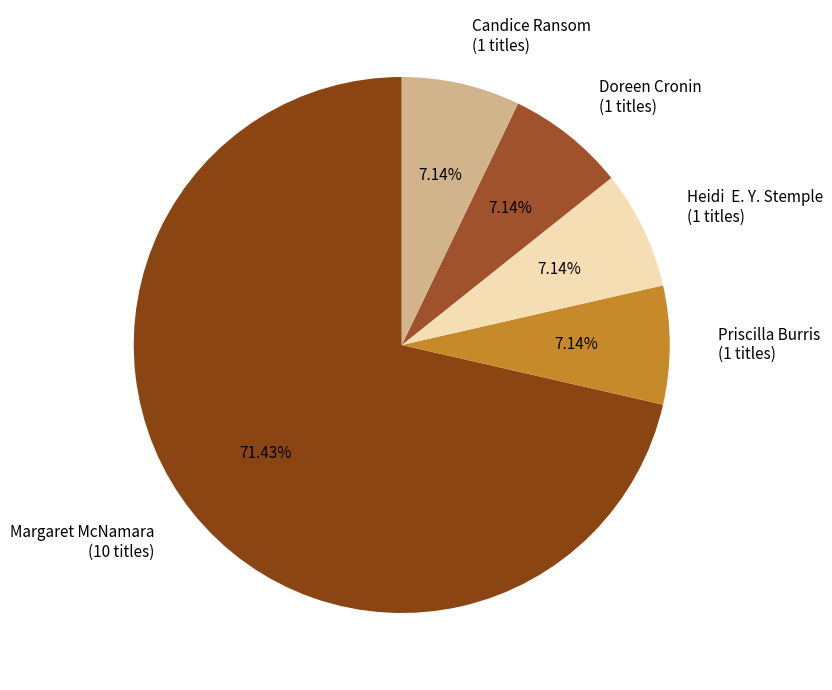

To the nearest percent, what is the average slice percentage?

20%